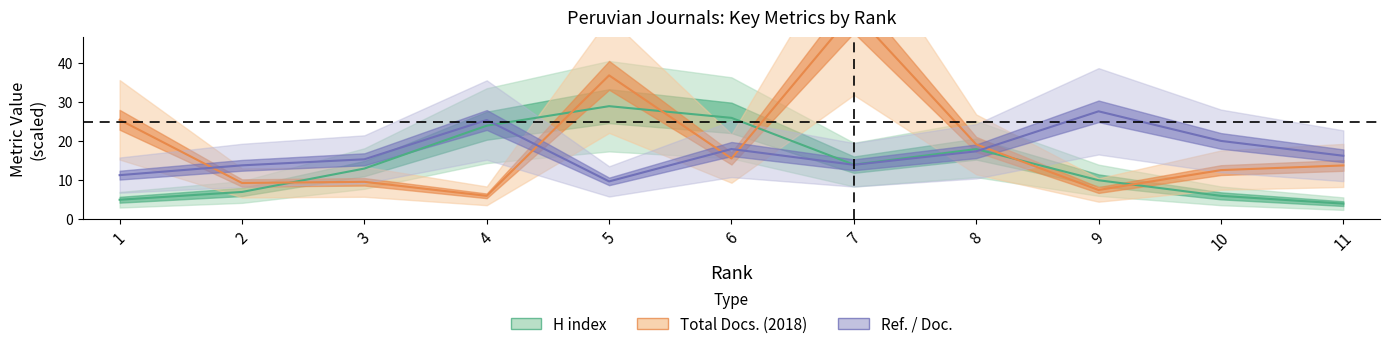

Reading left to right, transcribe all the data shown in this chart.

H index: 1=5.0	2=7.0	3=13.0	4=24.0	5=29.0	6=26.0	7=14.0	8=18.0	9=10.0	10=6.0	11=4.0
Total Docs. (2018): 1=25.5	2=9.3	3=9.6	4=6.0	5=36.9	6=15.6	7=53.1	8=19.2	9=7.5	10=12.6	11=13.8
Ref. / Doc.: 1=11.3	2=13.8	3=15.4	4=25.4	5=9.7	6=18.0	7=14.0	8=17.4	9=27.7	10=20.1	11=16.3